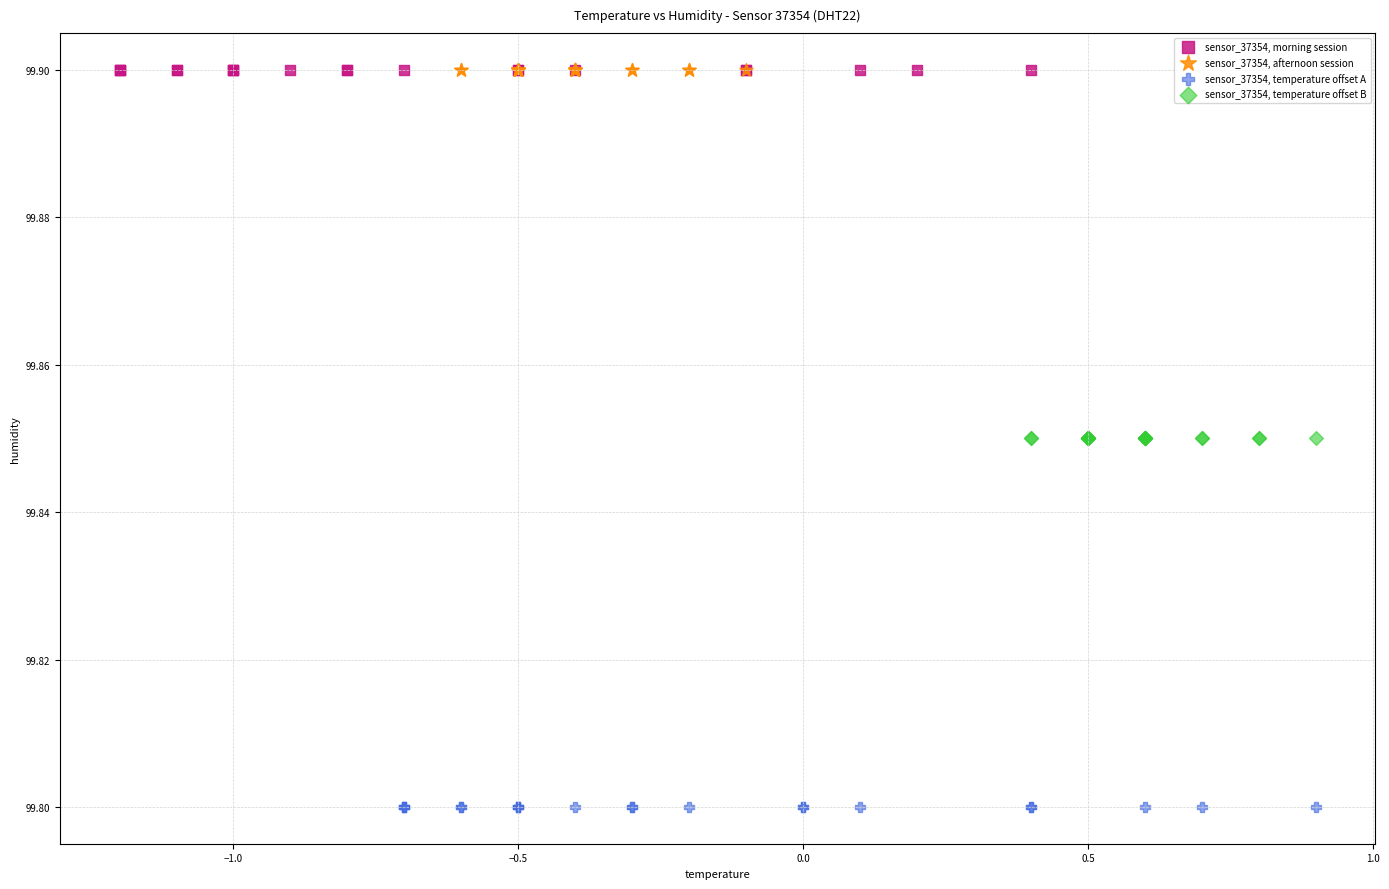

Which series reaches the minimum Y coordinate?

sensor_37354, temperature offset A